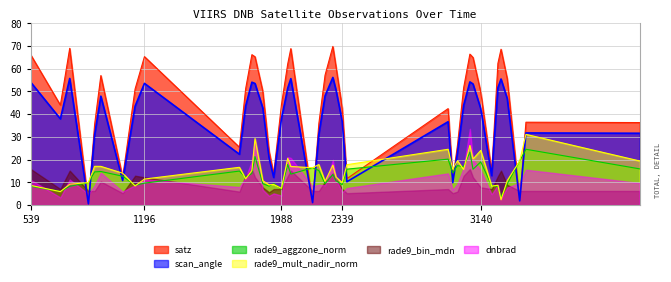

Which series has the widest spread of values?

satz